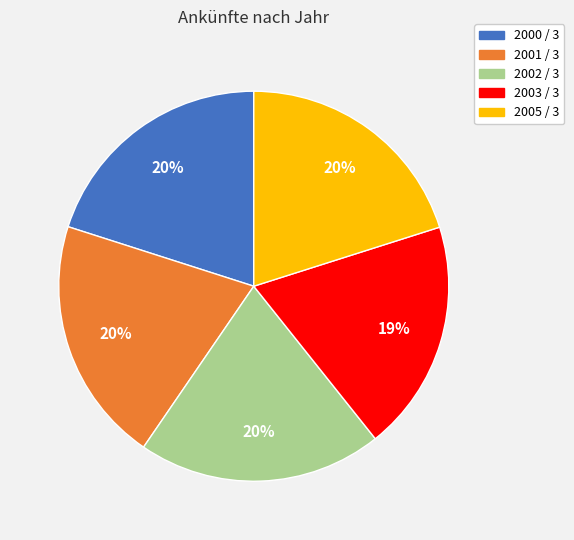

What percentage is the 2000 / 3 slice, to the nearest percent?

20%